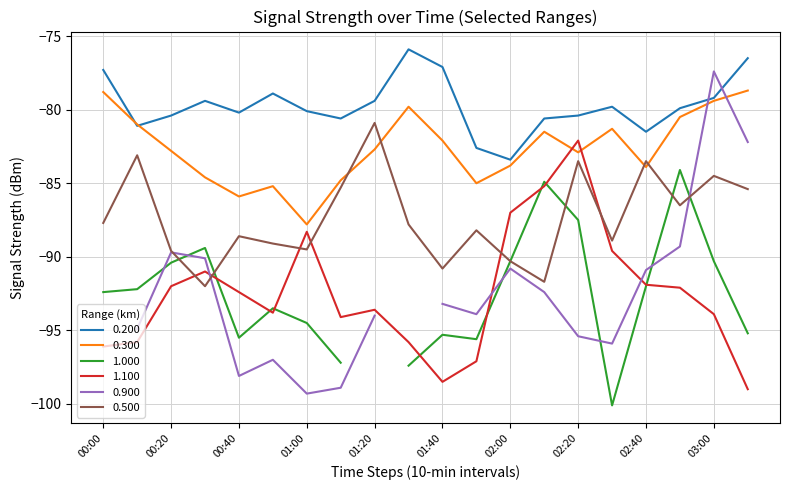

True or false: 0.200 has a value of -136.2 at 02:20.

False